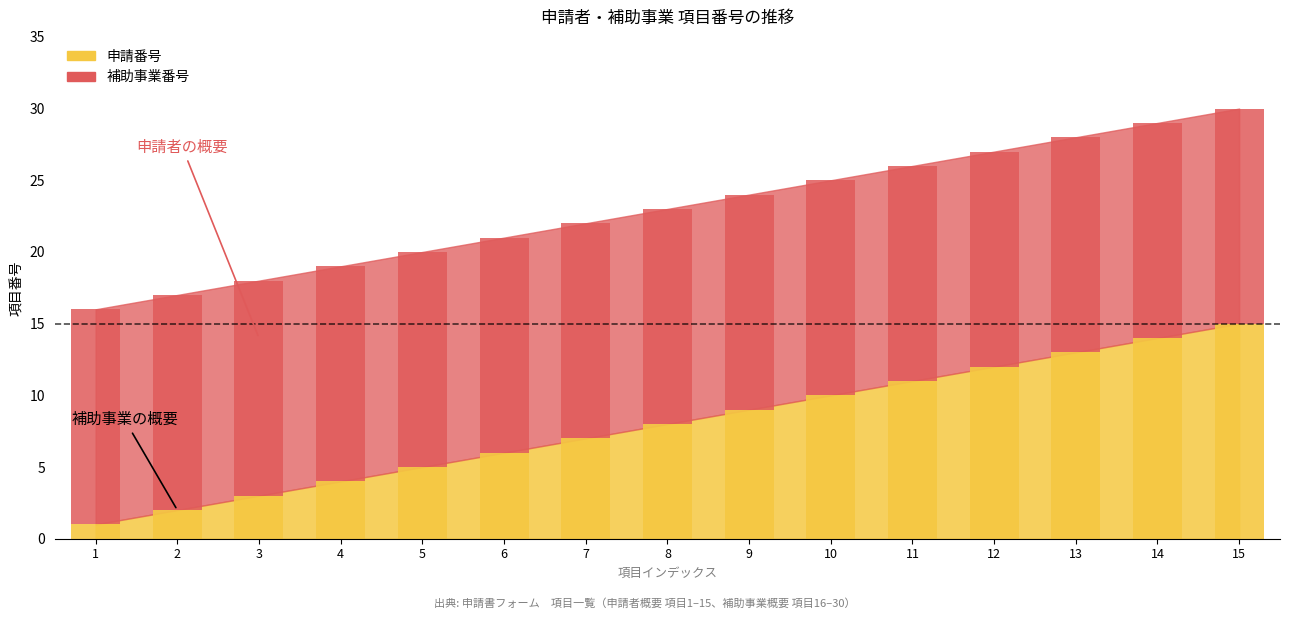

What is the value of the 5th bar from the left?

5